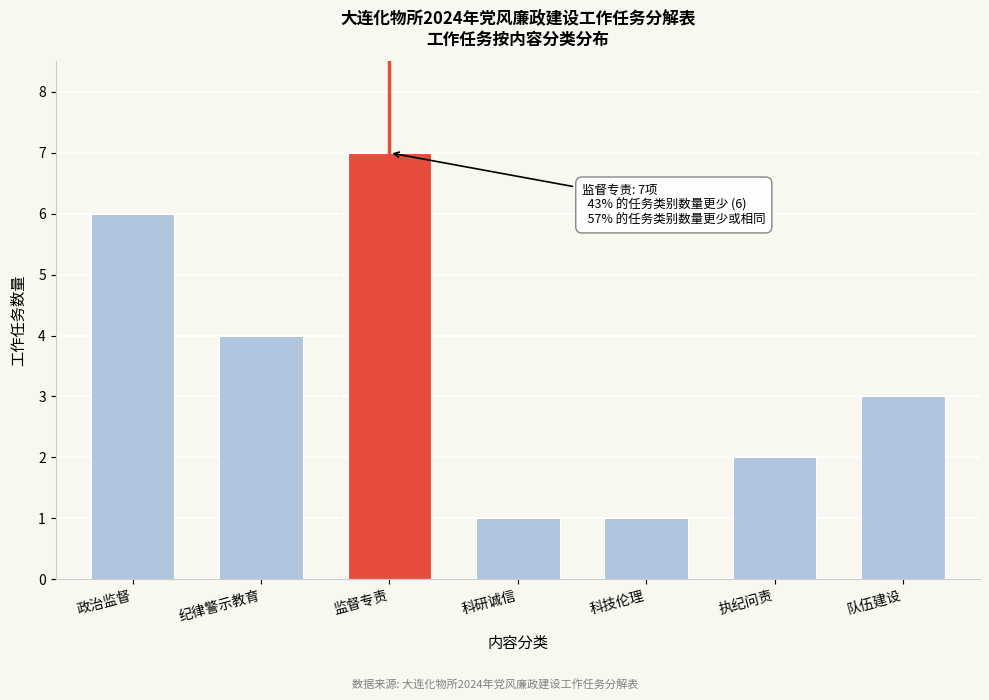

Reading left to right, list all the values displayed in this chart.

政治监督=6	纪律警示教育=4	监督专责=7	科研诚信=1	科技伦理=1	执纪问责=2	队伍建设=3